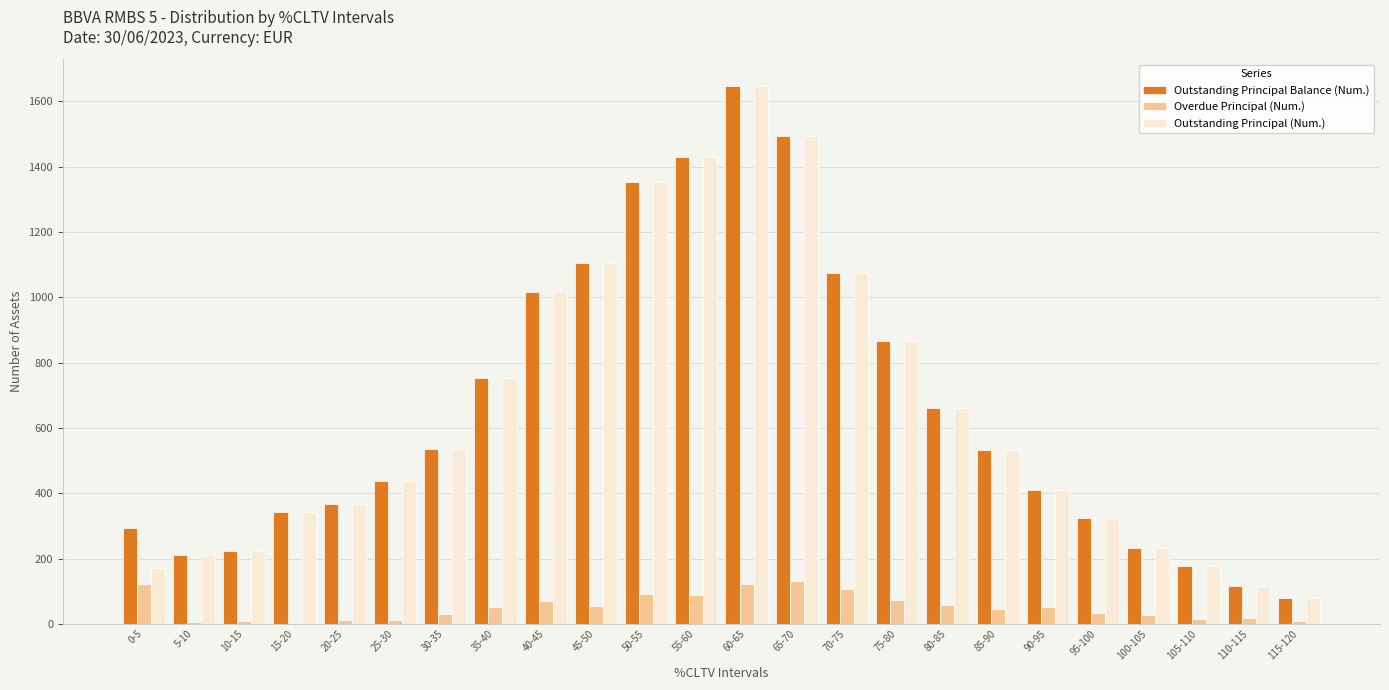

True or false: Overdue Principal (Num.) has a value of 74 at 75-80.

True